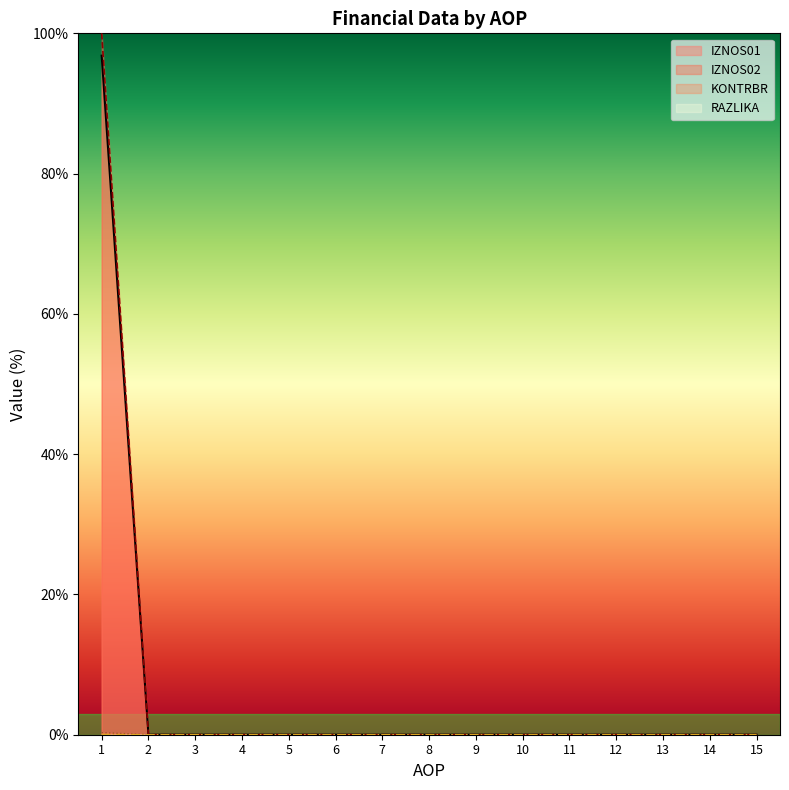

Is the value of IZNOS01 at 8 greater than the value of IZNOS02 at 10?

No